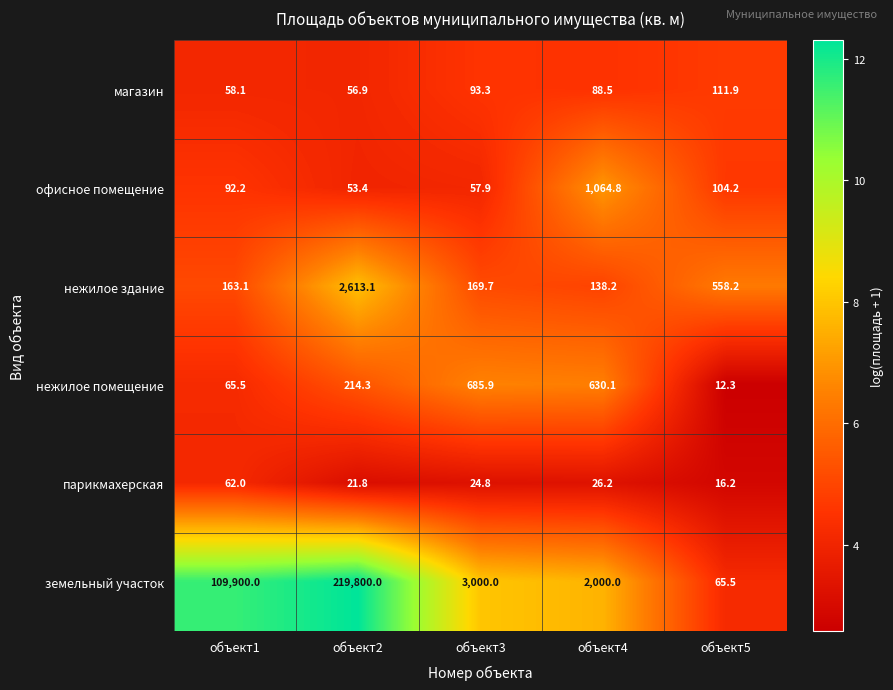

Which category has the lowest value across all series?

объект5